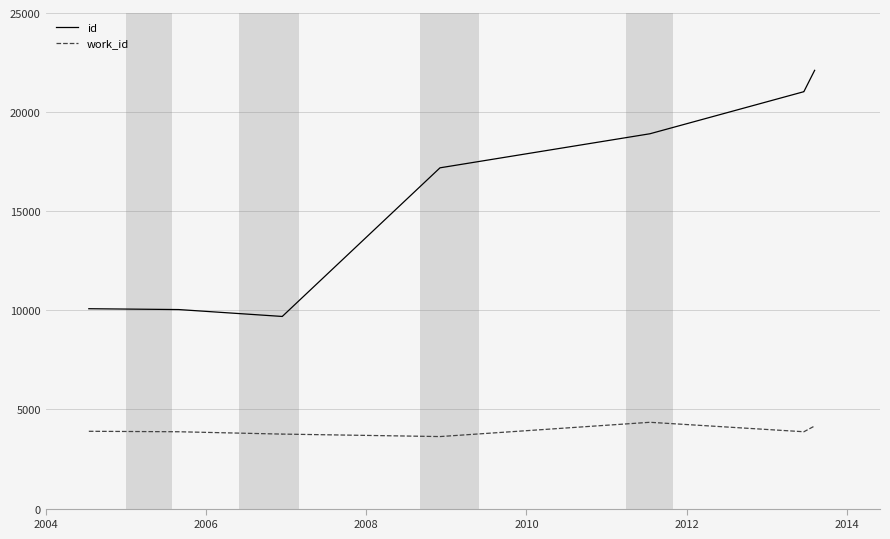

Reading right to left, extract all data points from this chart.

id: 22108	21034	21031	18908	17190	9693	9692	10040	10082
work_id: 4167	3876	3876	4353	3633	3758	3757	3876	3899